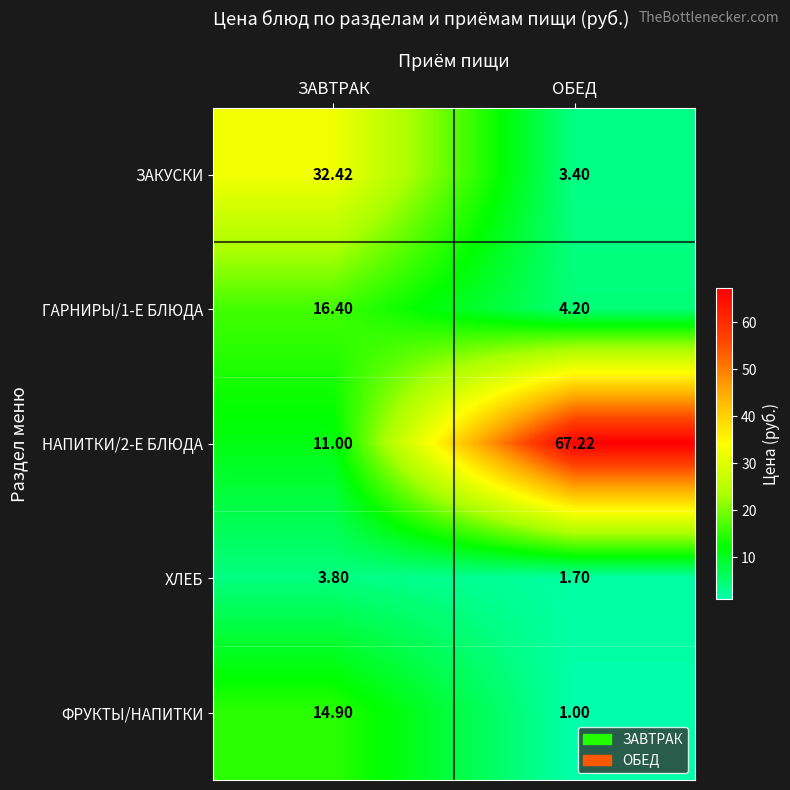

At which category is the sum across all series the highest?

ЗАВТРАК